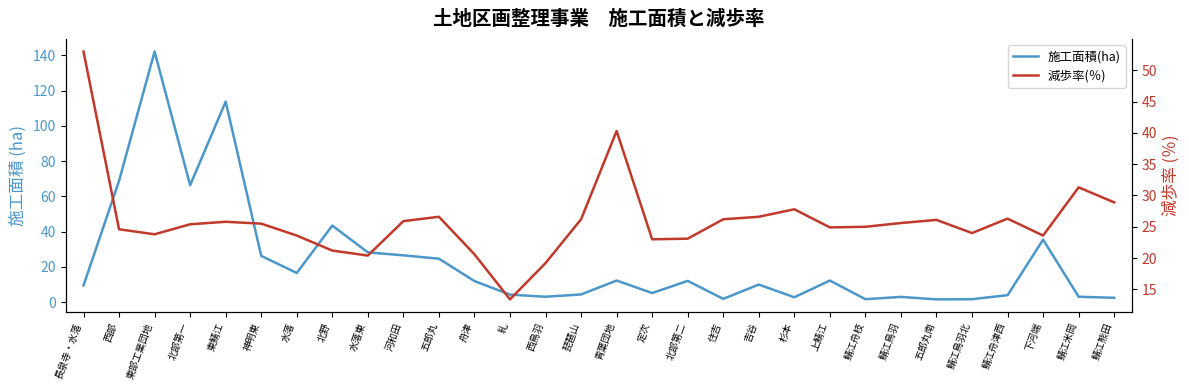

Does the chart display data point markers on the line(s)?

No